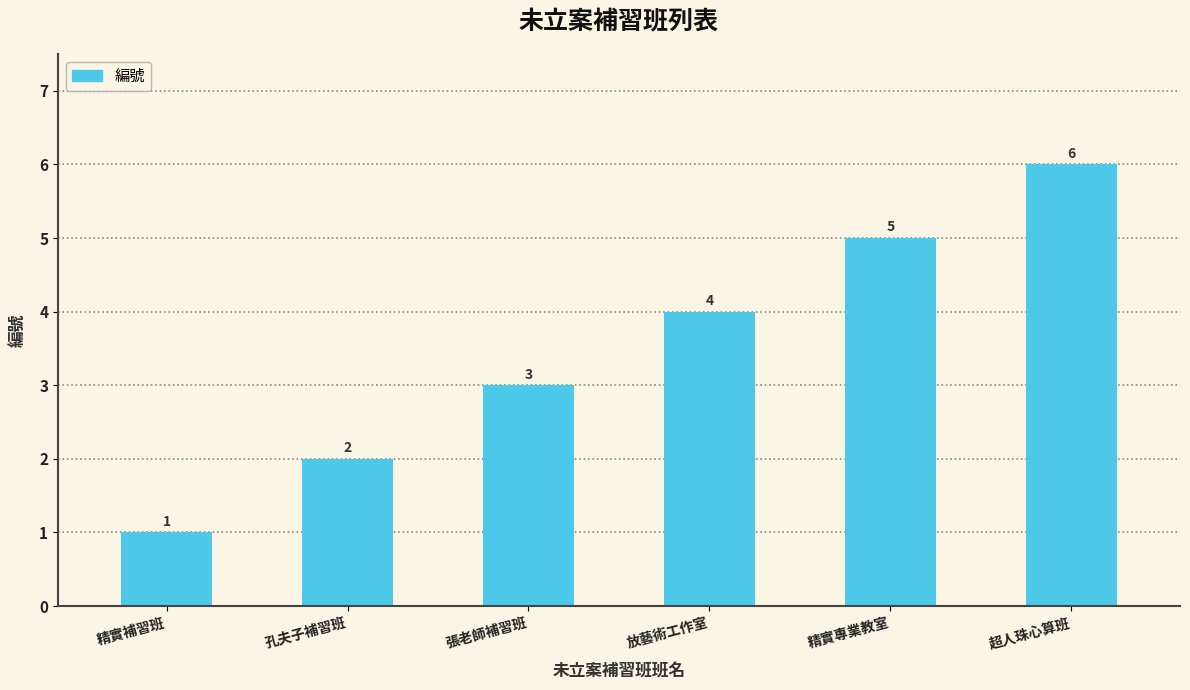

Reading right to left, what are all the values shown in this chart?

超人珠心算班=6	精實專業教室=5	放藝術工作室=4	張老師補習班=3	孔夫子補習班=2	精實補習班=1